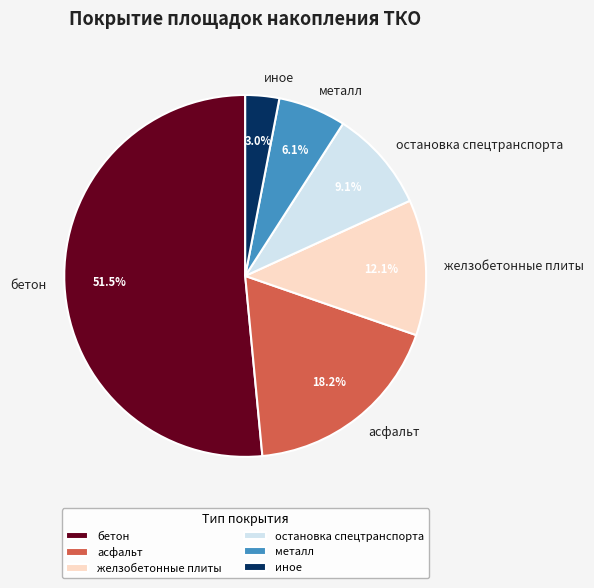

Rank the categories by value from lowest to highest.

иное, металл, остановка спецтранспорта, желзобетонные плиты, асфальт, бетон